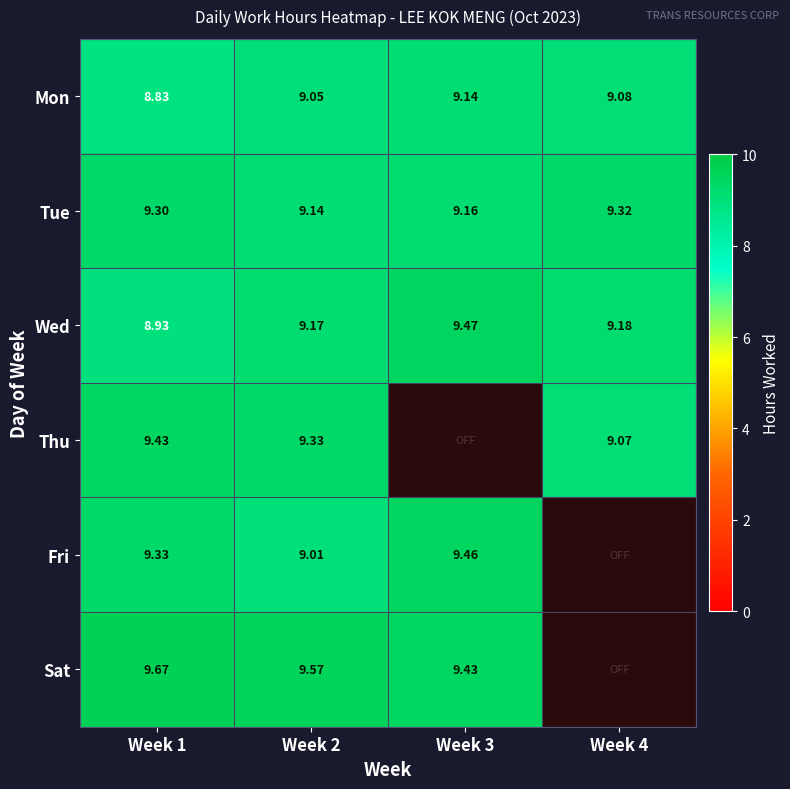

Which category has the highest value across all series?

Week 1